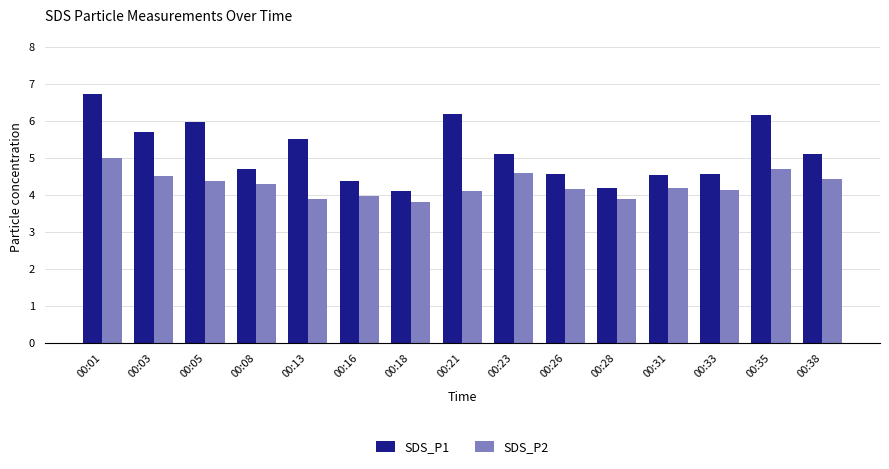

At 00:26, list the series in order from smallest to largest.

SDS_P2, SDS_P1